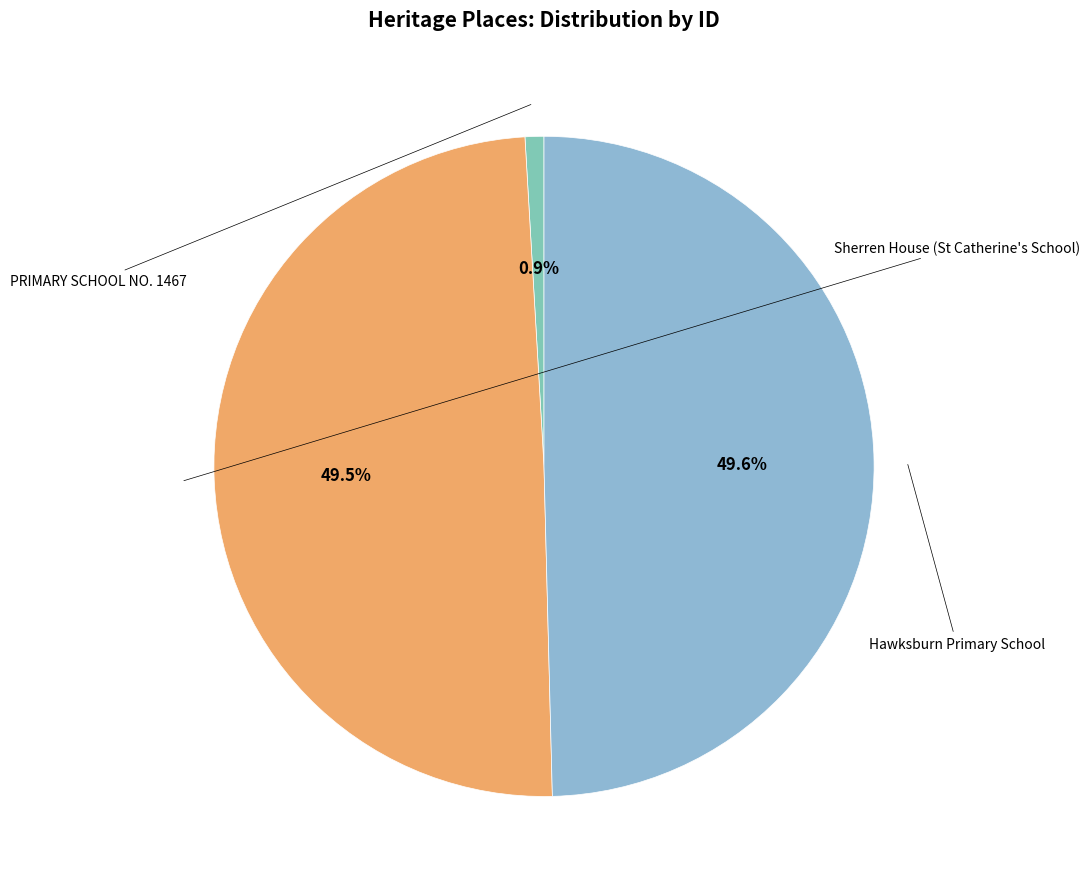

How many slices are in this pie chart?

3